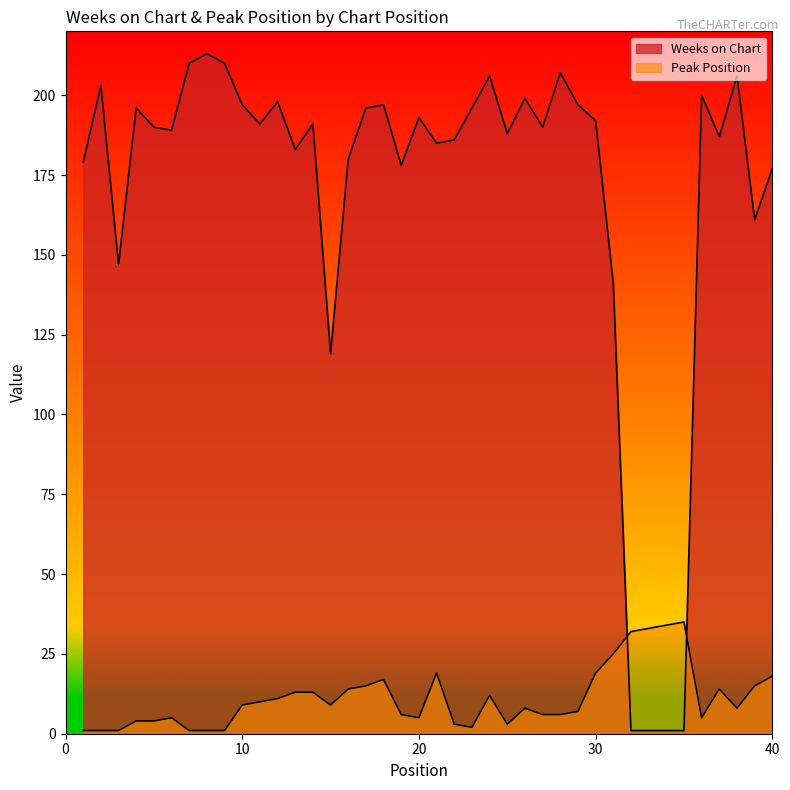

Count the number of categories in the chart.

40